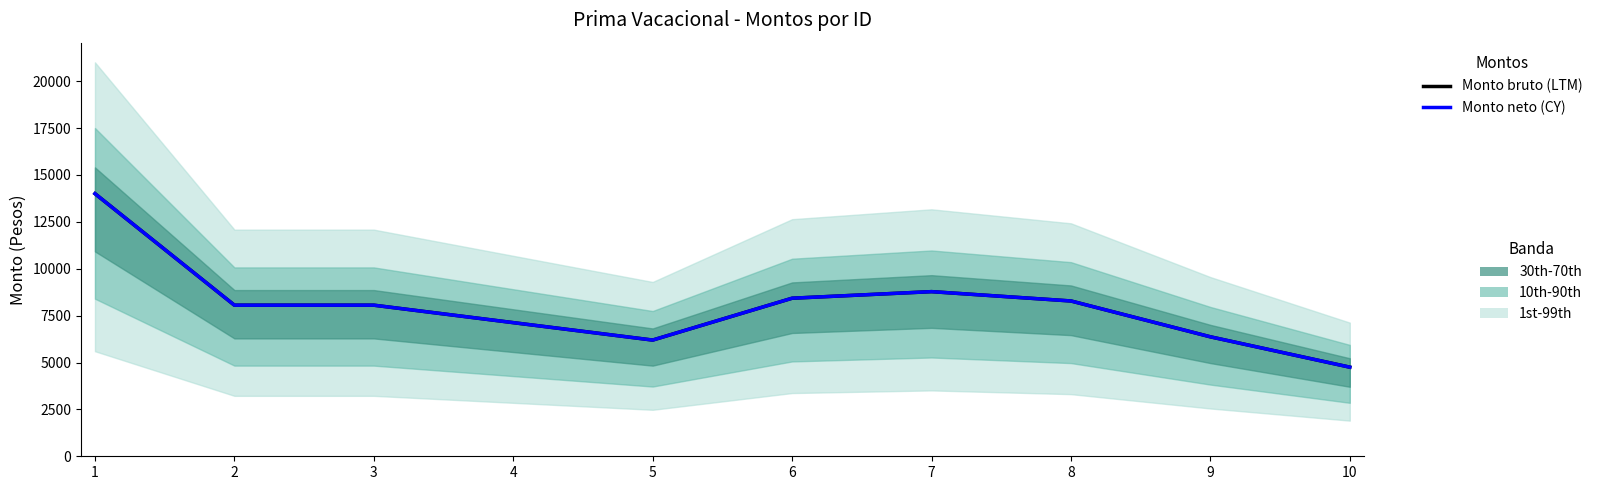

What is the total value across all series at 9?

12739.6